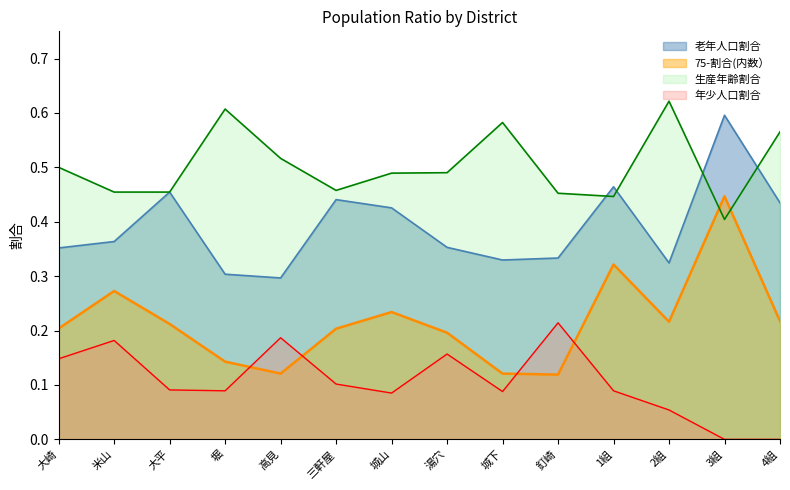

Does the chart have visible grid lines?

No